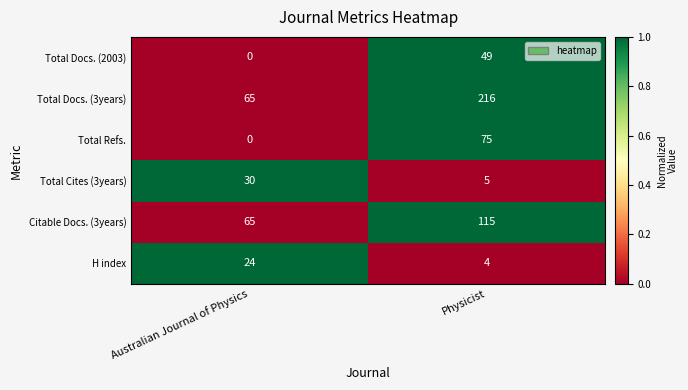

Which series has the largest range (max minus min)?

Total Docs. (3years)